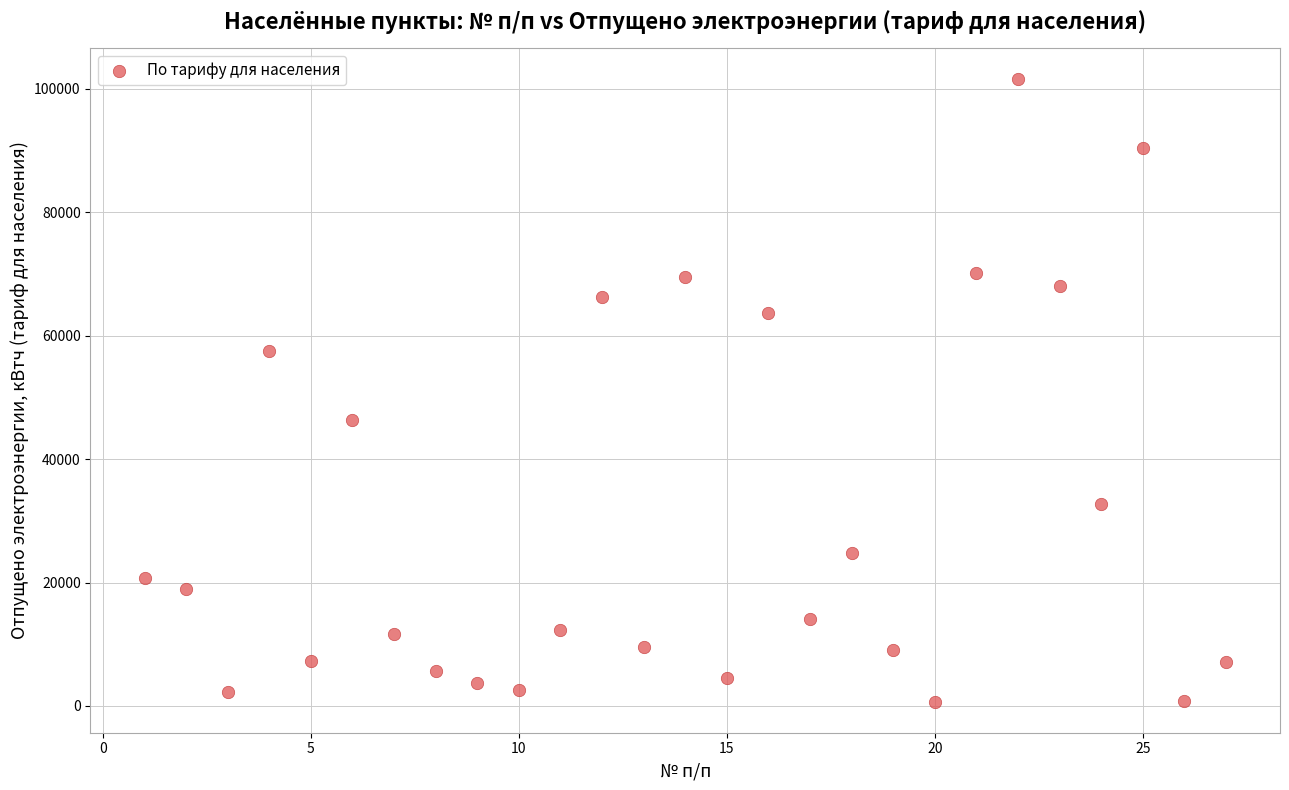

What is the range of Y values (max minus min)?

100850